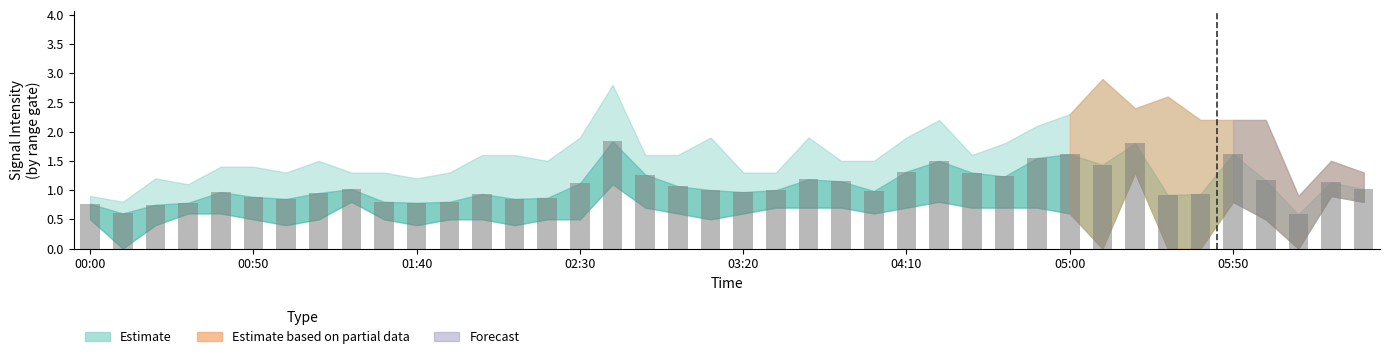

What is the minimum value shown in the chart?

0.6